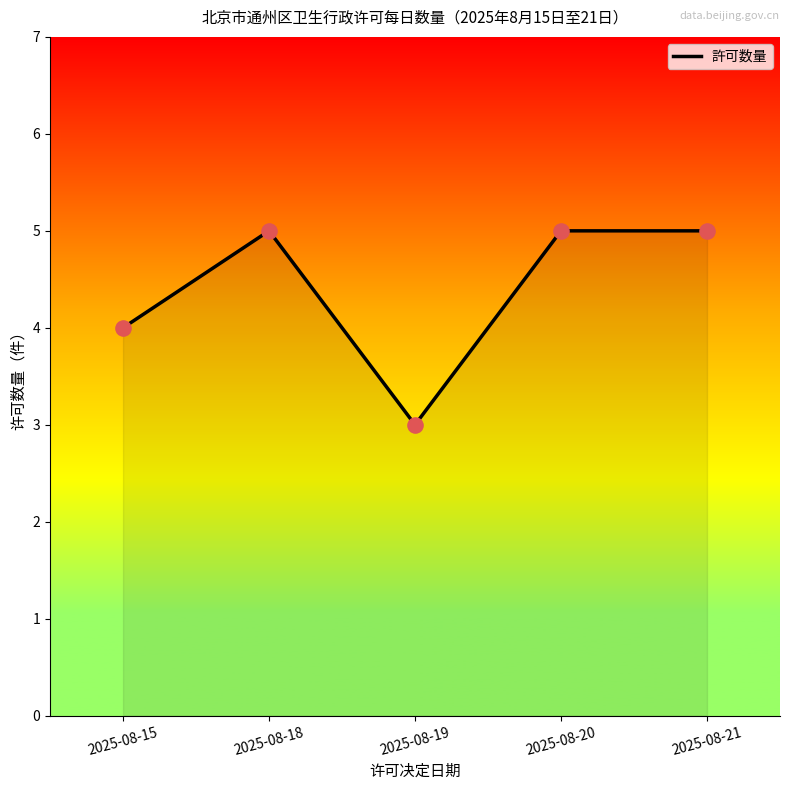

What is the change in value from 2025-08-19 to 2025-08-20?

+2